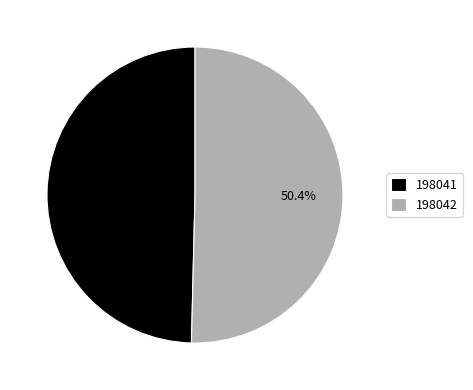

What is the majority slice?

198042